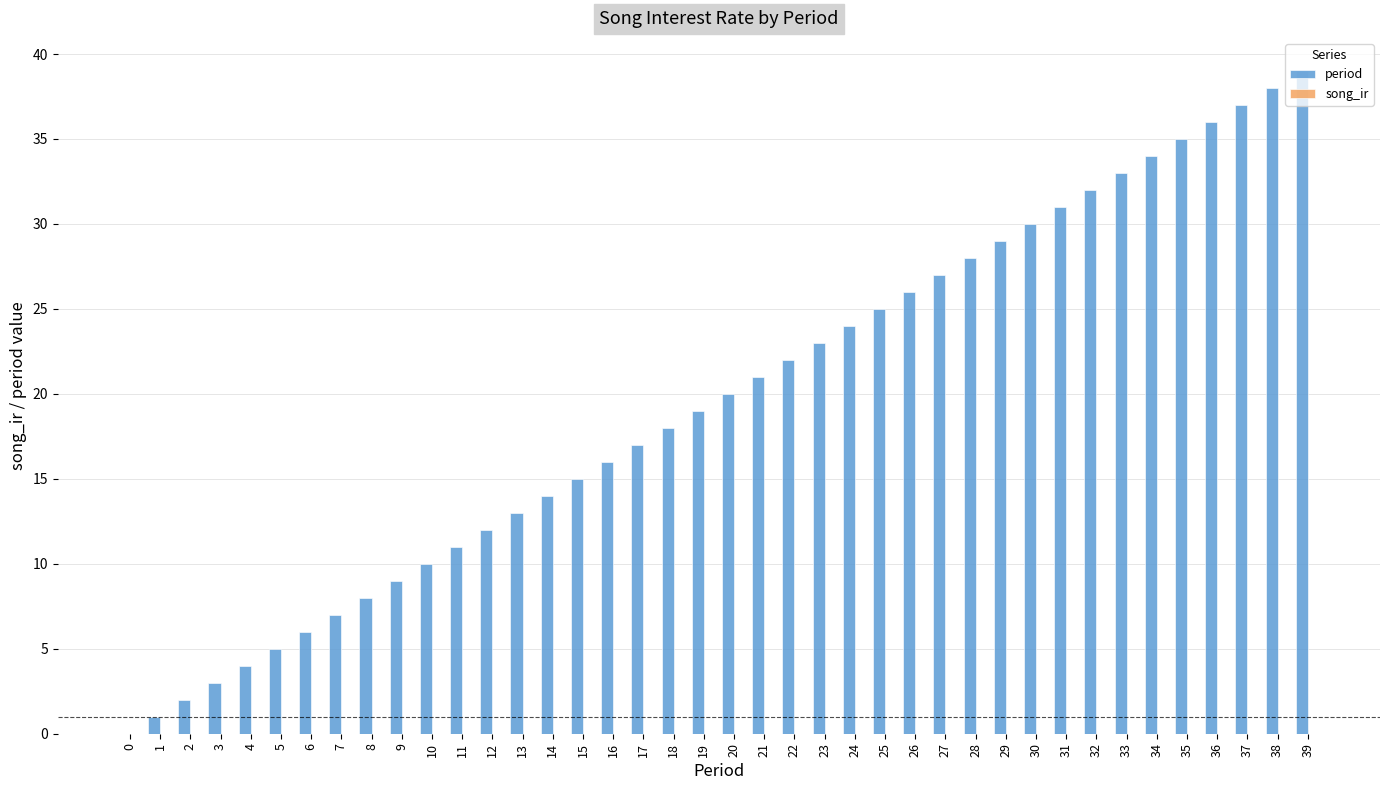

Is it true that the value at 10 is 17?

False